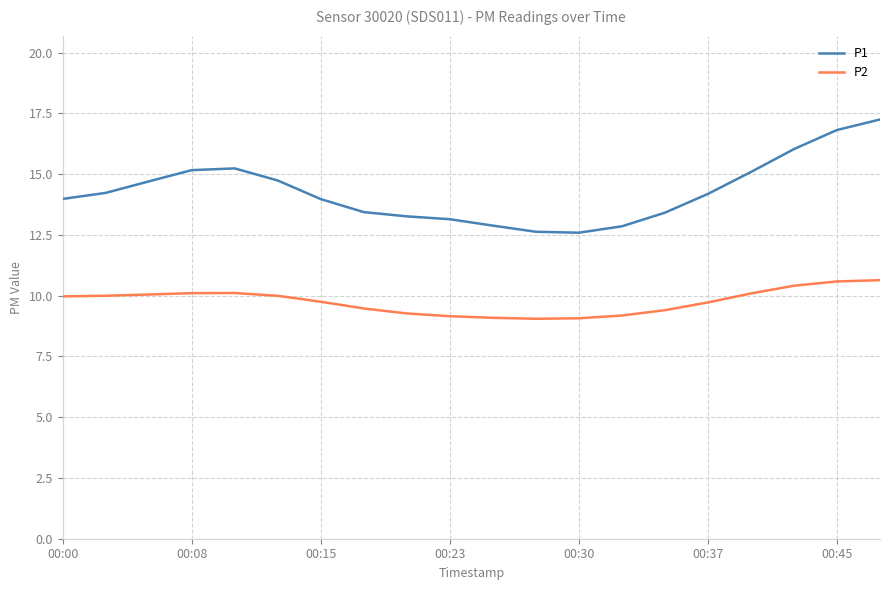

At how many categories does at least one series exceed 10?

20